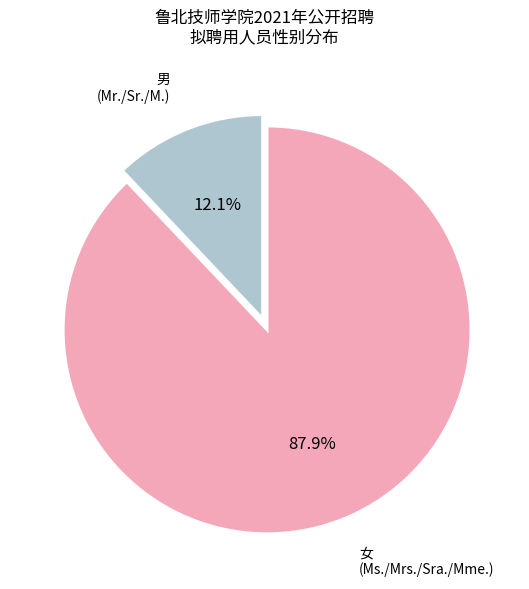

Is there a majority slice in this chart?

Yes